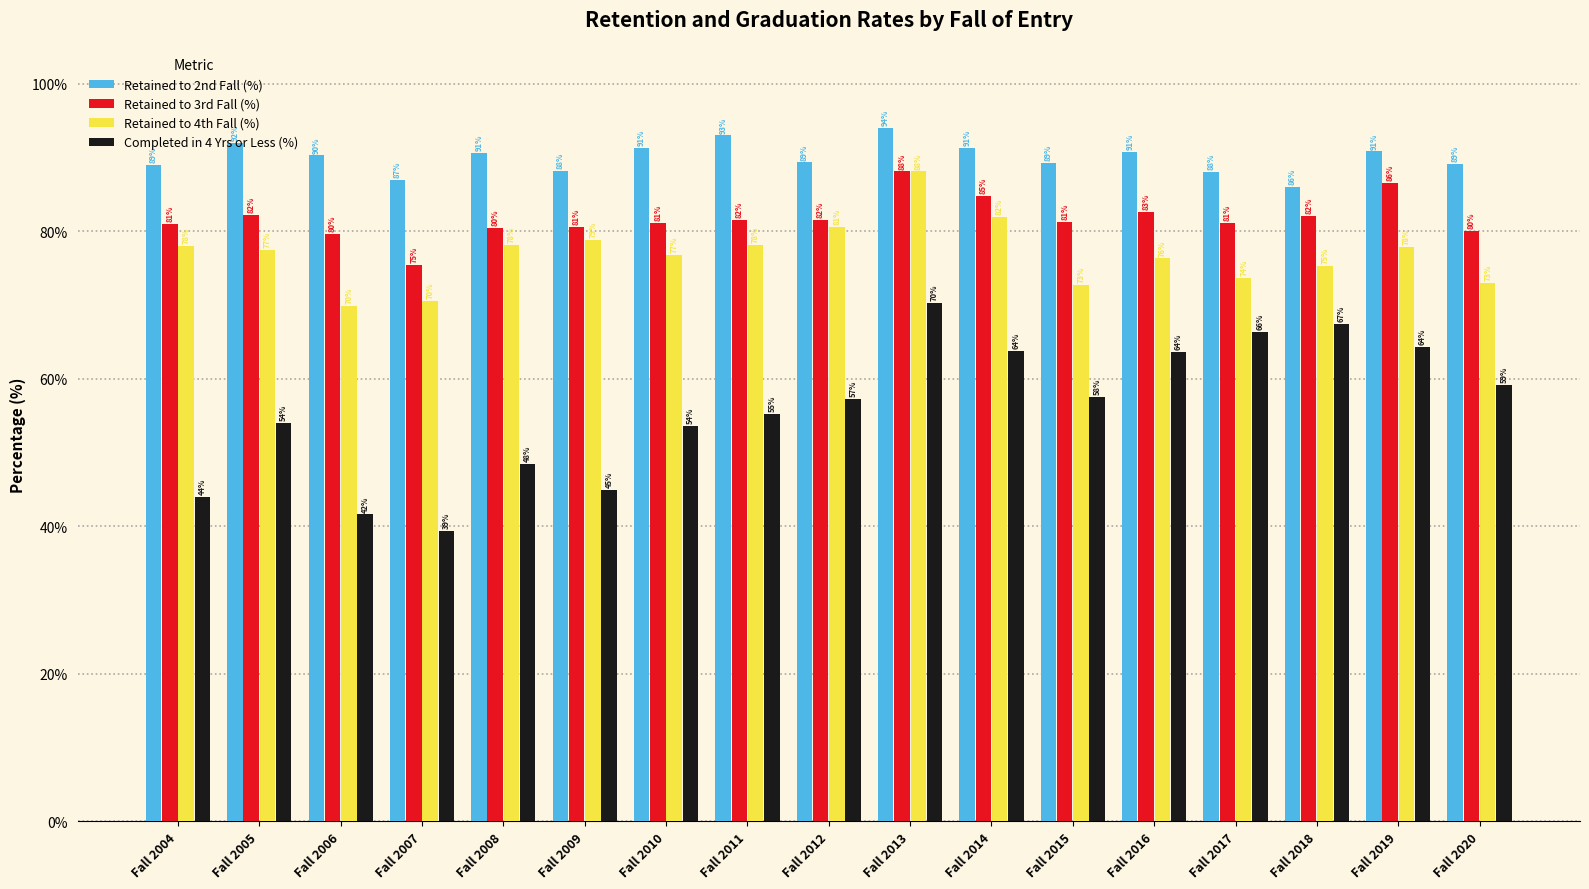

Rank the series at Fall 2004 from lowest to highest value.

Completed in 4 Yrs or Less (%), Retained to 4th Fall (%), Retained to 3rd Fall (%), Retained to 2nd Fall (%)